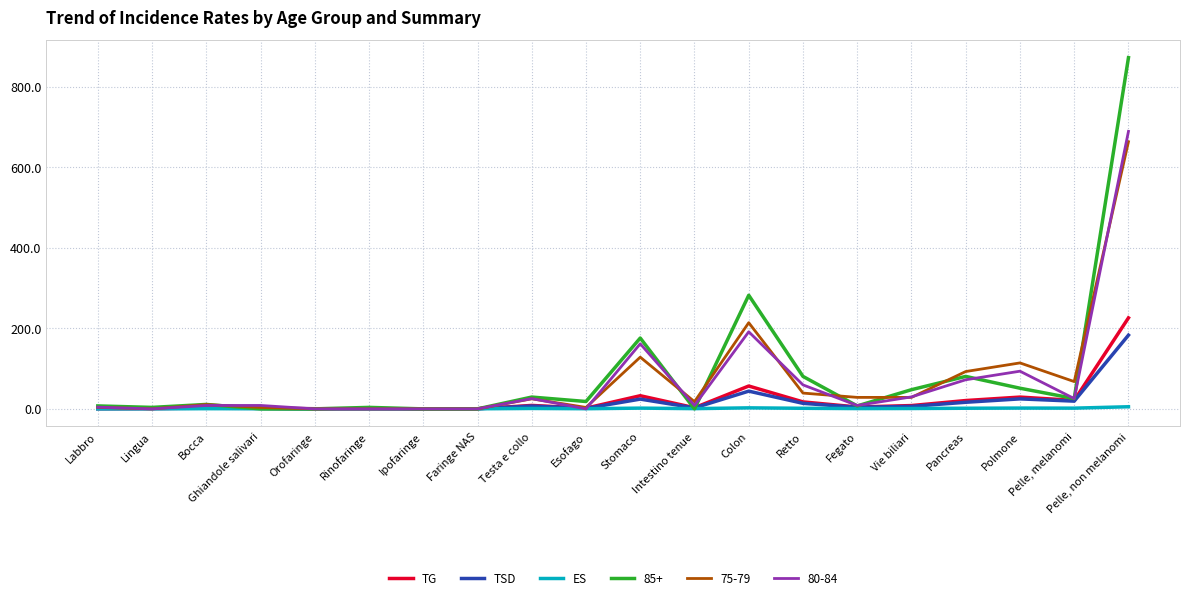

The TSD series shows 44.1 at Colon. True or false?

True